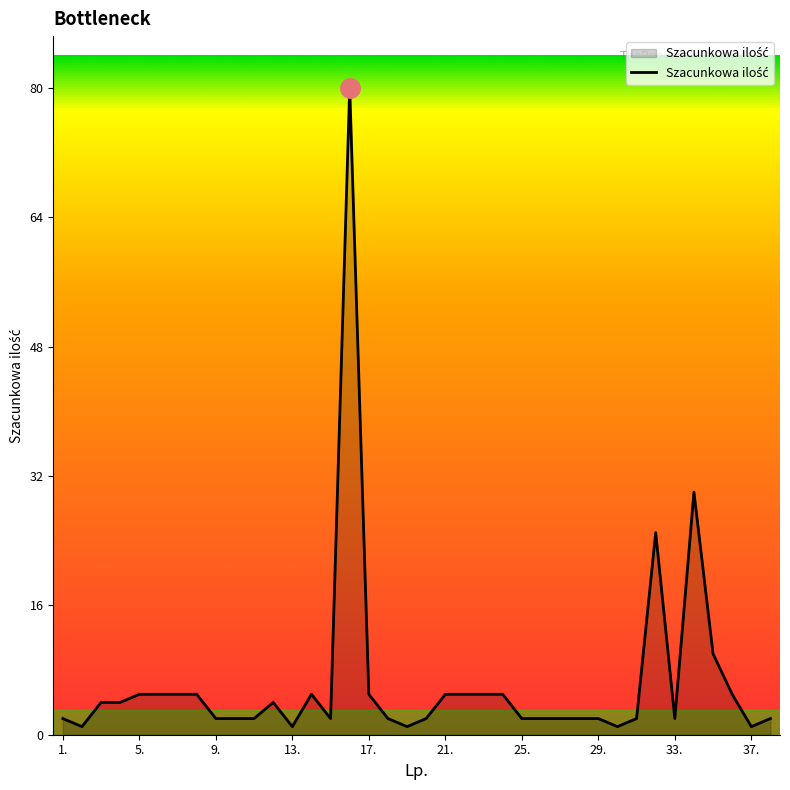

What is the greatest value displayed?

80